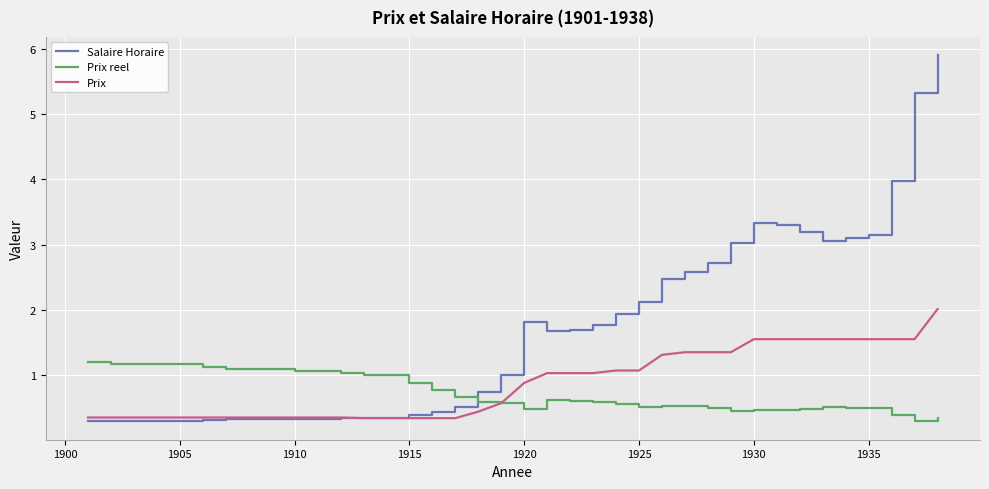

What are all the series names shown in the legend?

Salaire Horaire, Prix reel, Prix